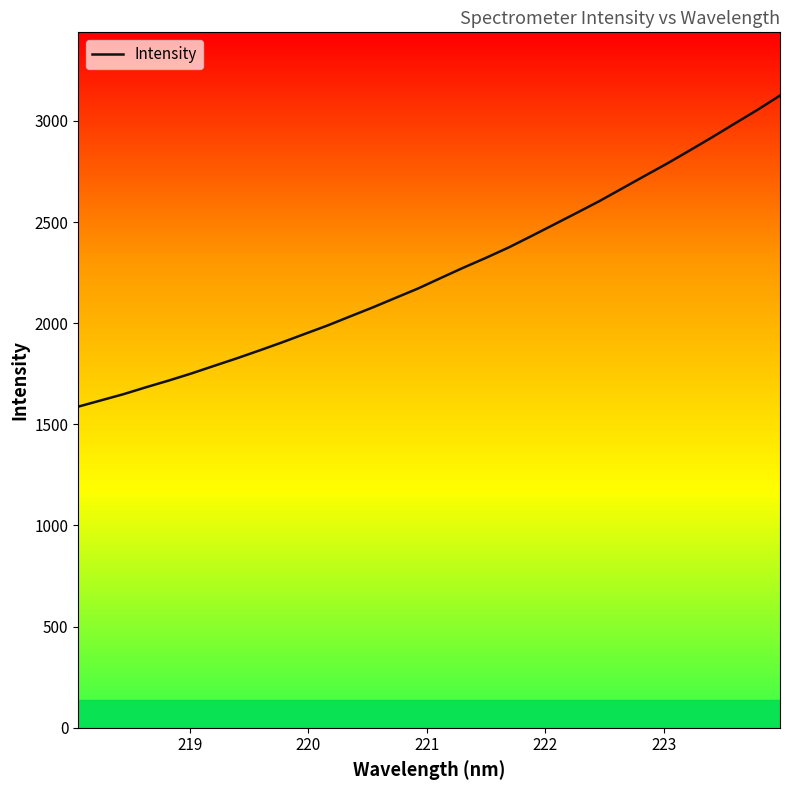

What is the difference between the maximum and minimum values?

1537.7